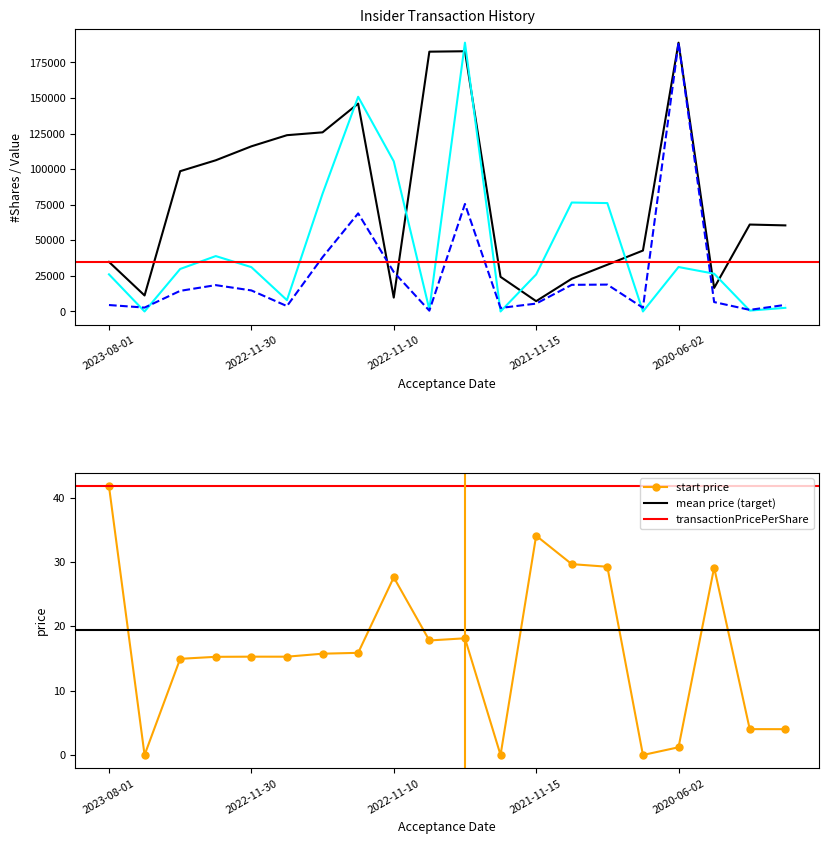

What position from the left is 2018-12-11?

20